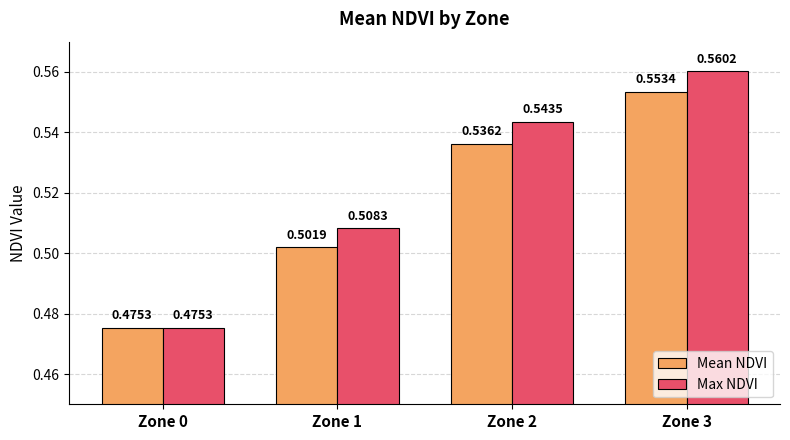

List the labels in order of Mean NDVI value, smallest first.

Zone 0, Zone 1, Zone 2, Zone 3